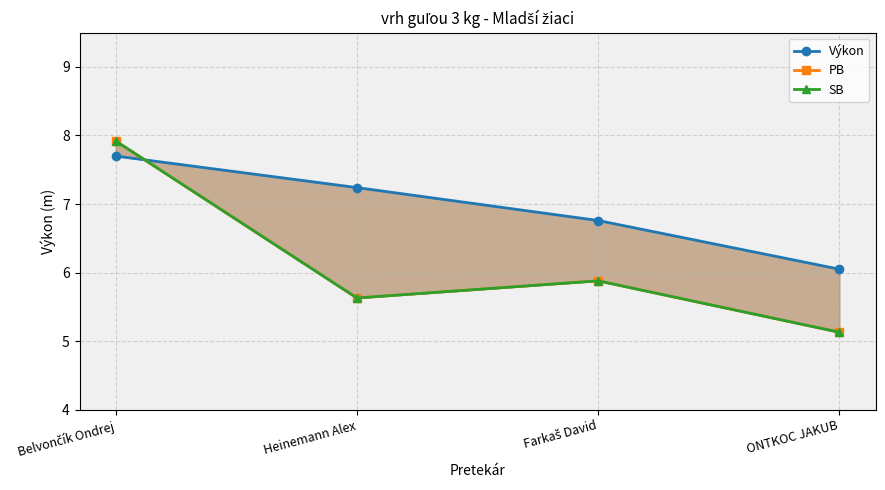

What are all the series names shown in the legend?

Výkon, PB, SB